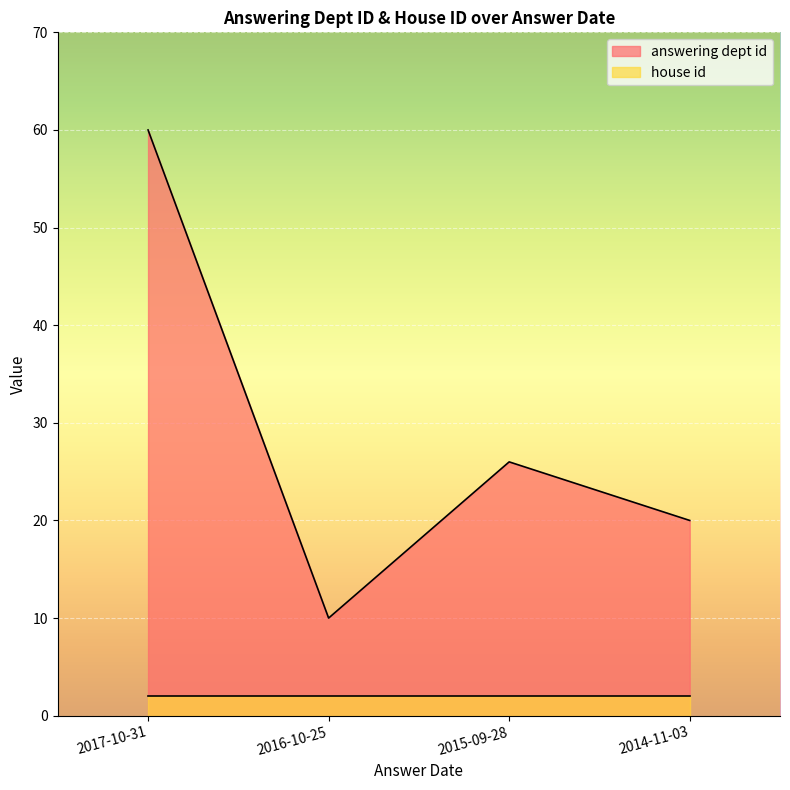

The chart shows a value of 20 at 2014-11-03. True or false?

True